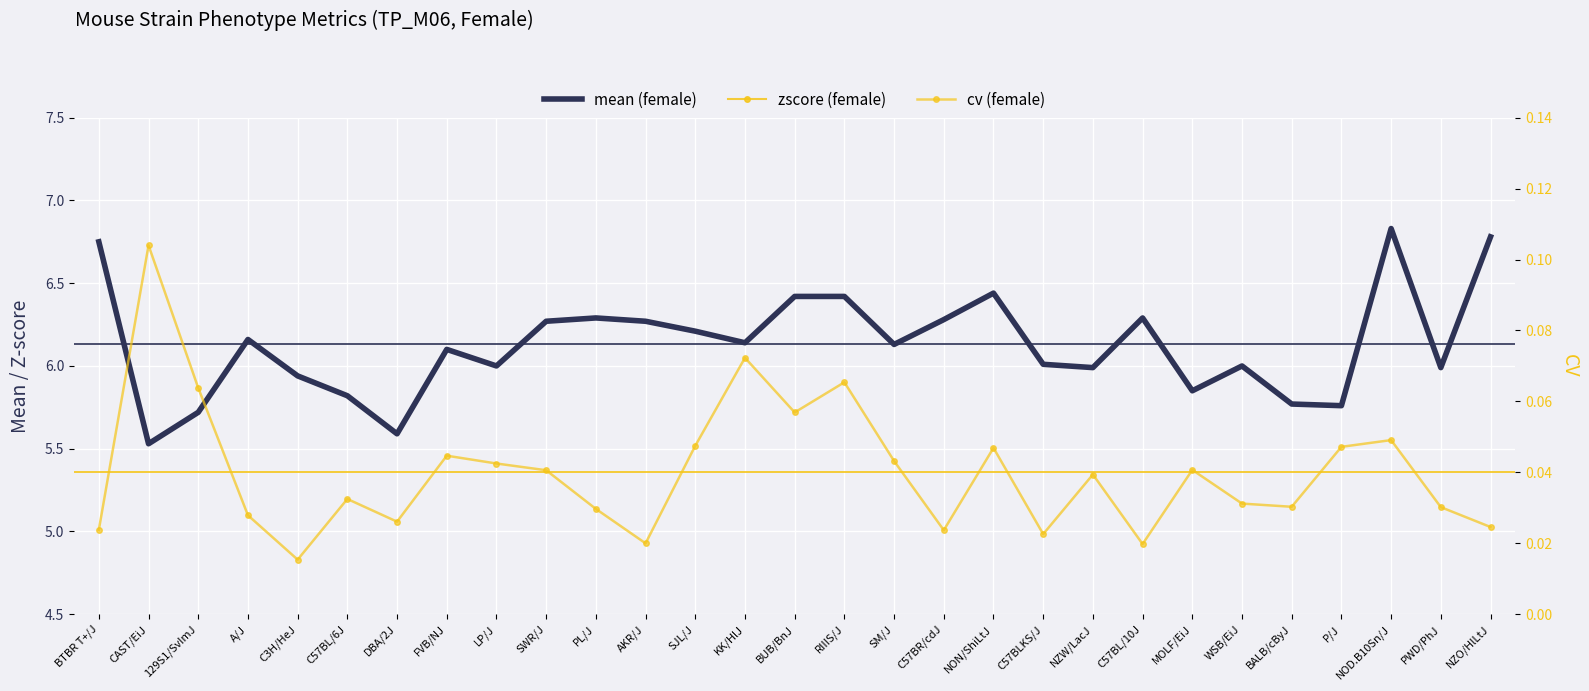

True or false: zscore (female) and mean (female) intersect in this chart.

False